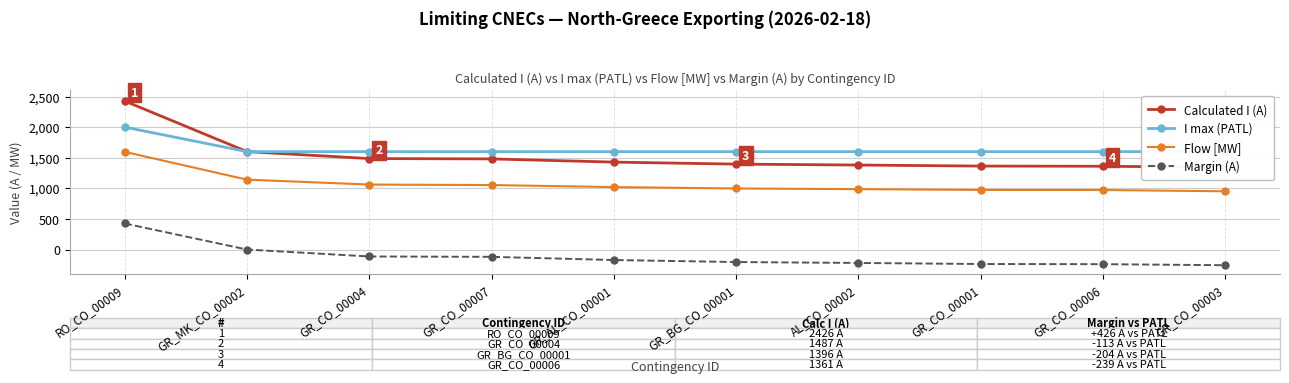

Reading left to right, list all the values displayed in this chart.

Calculated I (A): RO_CO_00009=2426	GR_MK_CO_00002=1600	GR_CO_00004=1487	GR_CO_00007=1481	GR_AL_CO_00001=1429	GR_BG_CO_00001=1396	AL_CO_00002=1381	GR_CO_00001=1364	GR_CO_00006=1361	GR_CO_00003=1344
I max (PATL): RO_CO_00009=2000	GR_MK_CO_00002=1600	GR_CO_00004=1600	GR_CO_00007=1600	GR_AL_CO_00001=1600	GR_BG_CO_00001=1600	AL_CO_00002=1600	GR_CO_00001=1600	GR_CO_00006=1600	GR_CO_00003=1600
Flow [MW]: RO_CO_00009=1596	GR_MK_CO_00002=1142	GR_CO_00004=1062	GR_CO_00007=1054	GR_AL_CO_00001=1021	GR_BG_CO_00001=998	AL_CO_00002=987	GR_CO_00001=974	GR_CO_00006=973	GR_CO_00003=952
Margin (A): RO_CO_00009=426	GR_MK_CO_00002=0	GR_CO_00004=-113	GR_CO_00007=-119	GR_AL_CO_00001=-171	GR_BG_CO_00001=-204	AL_CO_00002=-219	GR_CO_00001=-236	GR_CO_00006=-239	GR_CO_00003=-256